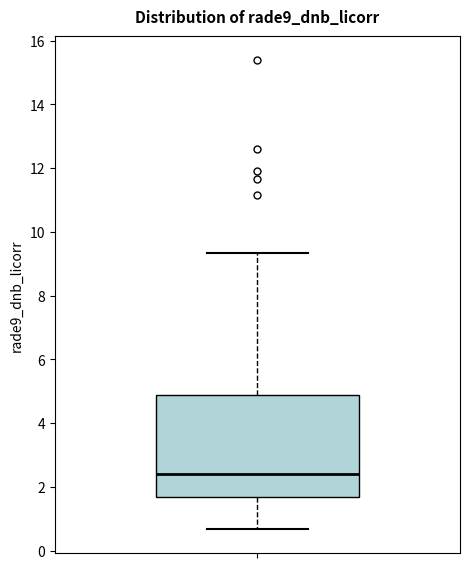

Transcribe this box plot: give where the median line is, the range the box spans, and where the two whiskers end, as read against the y-axis. The values are not printed on the chart, so give them approximately, as read against the axis.

median 2.4, box 1.6 to 4.8, whiskers 0.6 to 9.4